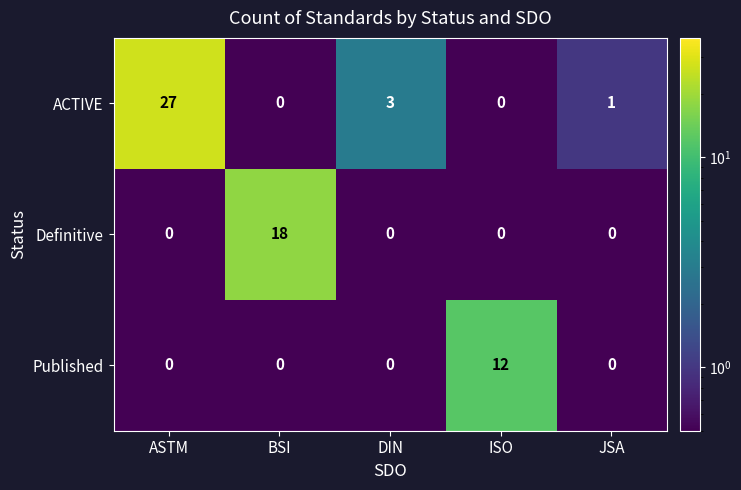

At which category does the chart reach its peak across all series?

ASTM